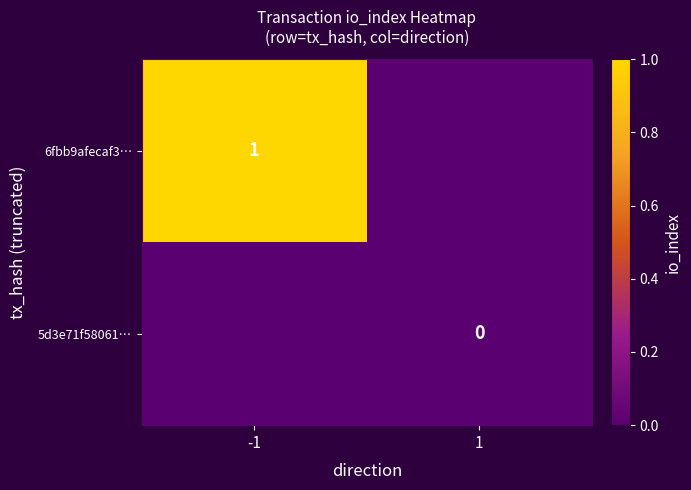

The 6fbb9afecaf3… series shows 1 at -1. True or false?

True